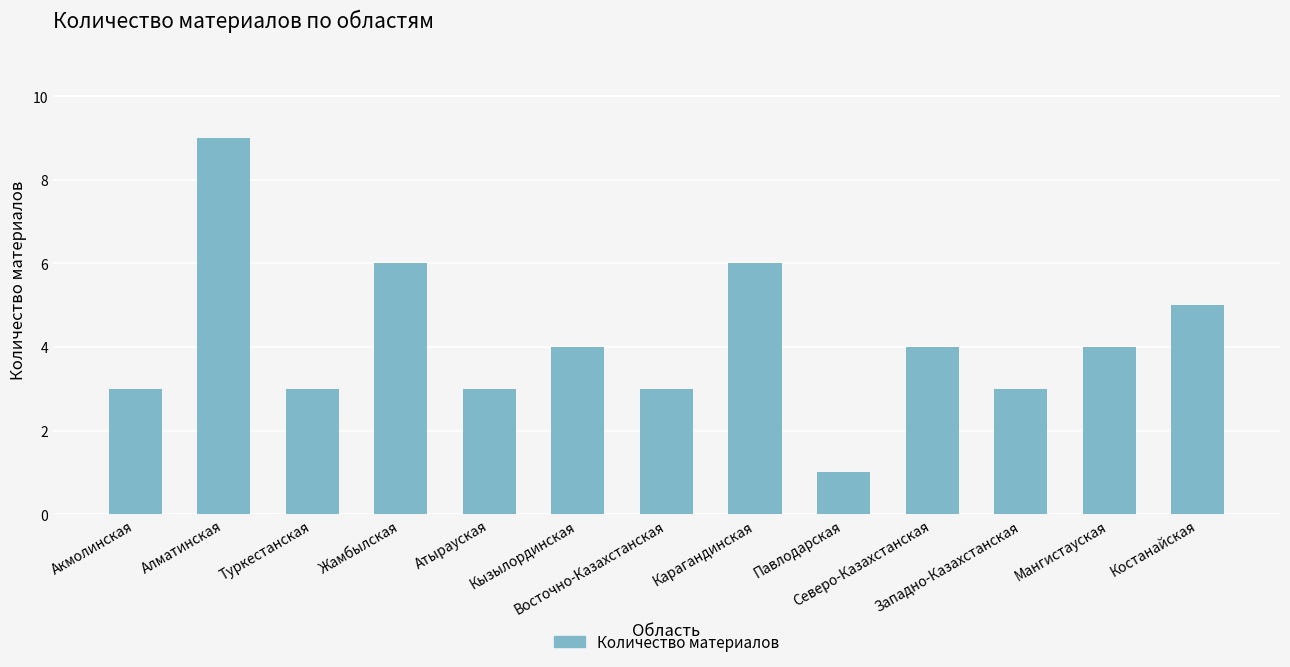

What is the greatest value displayed?

9